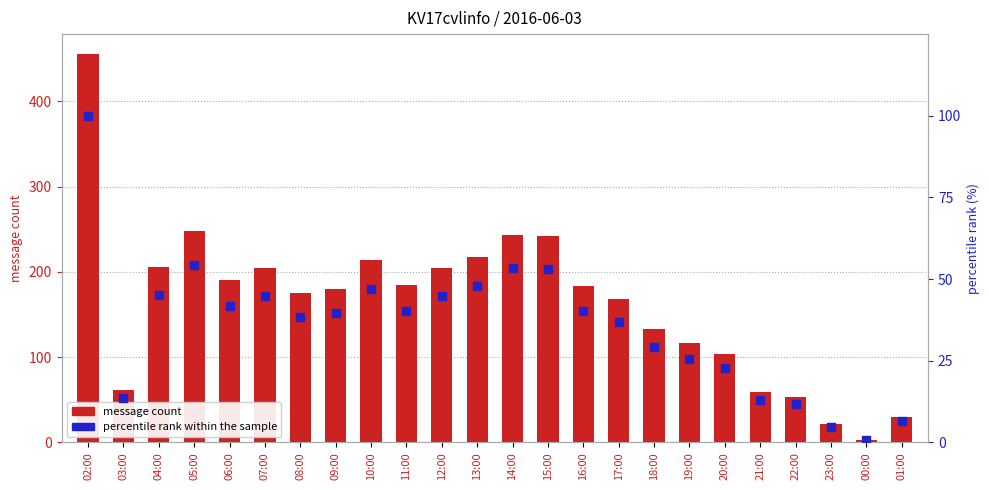

At which category is the sum across all series the highest?

02:00